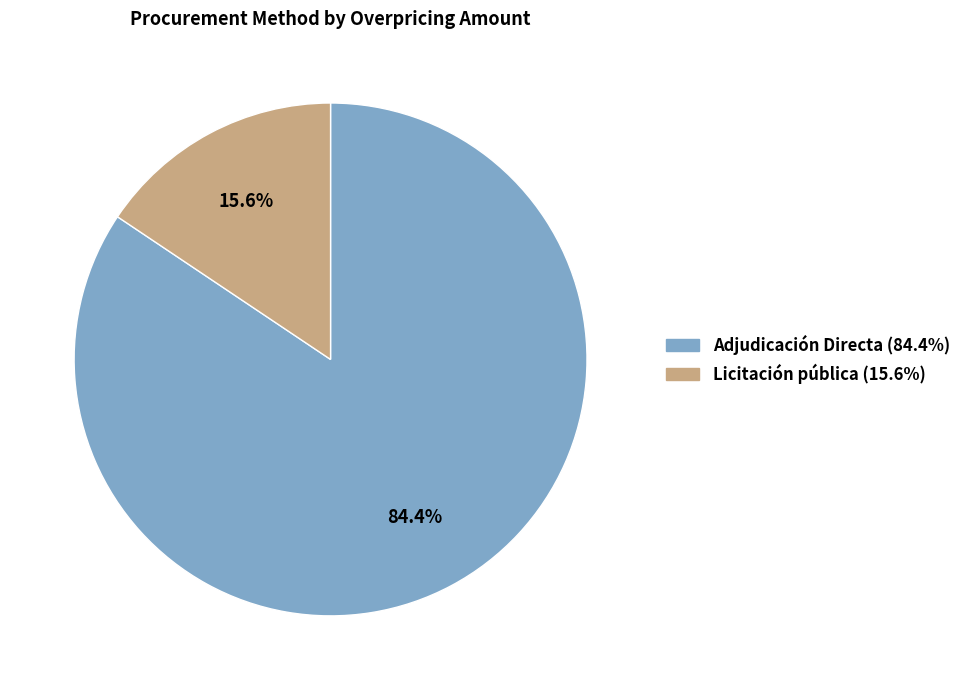

What is the total percentage of Licitación pública and Adjudicación Directa?

100.0%